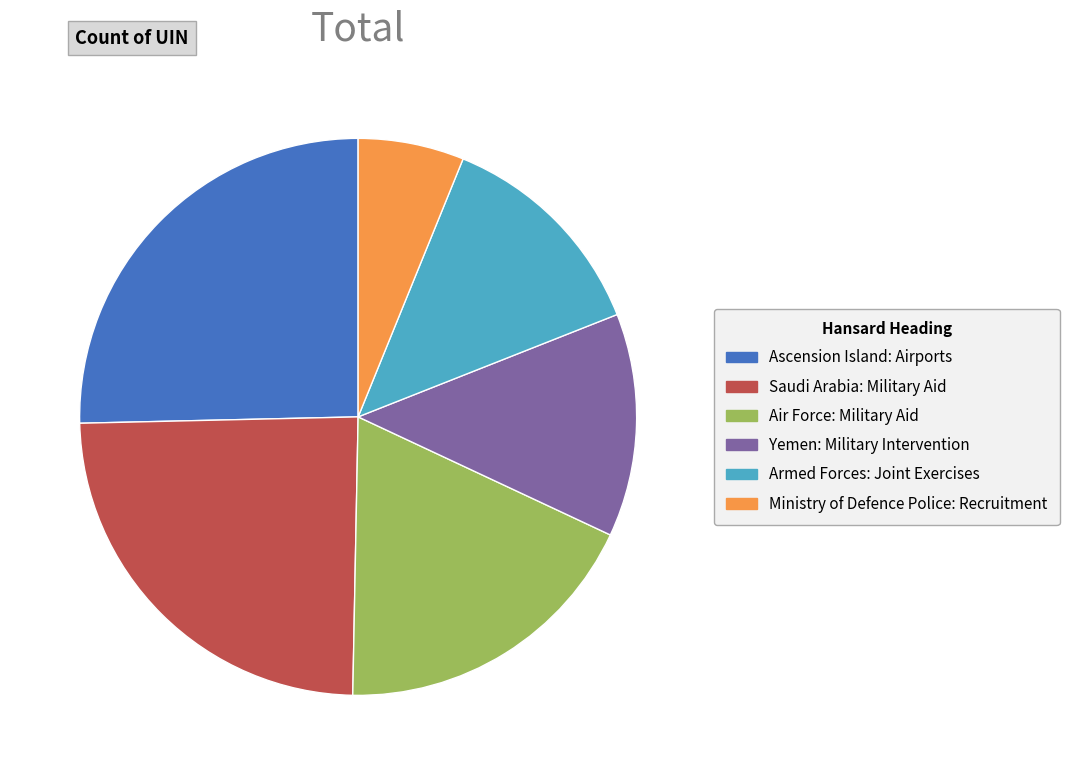

Do Saudi Arabia: Military Aid and Yemen: Military Intervention together represent more than half of the pie?

No